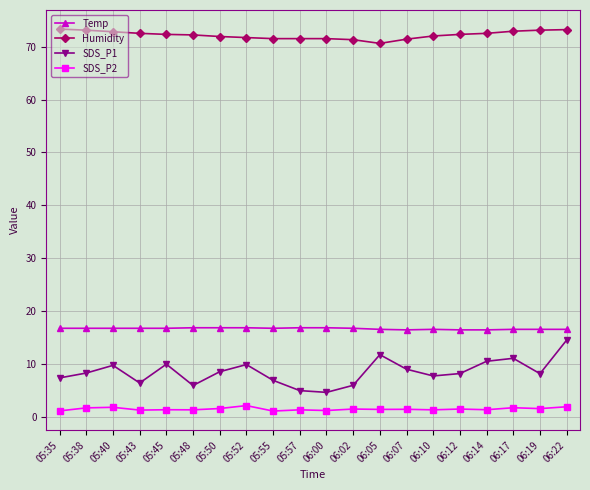

Is this an area chart (filled region under the line)?

No